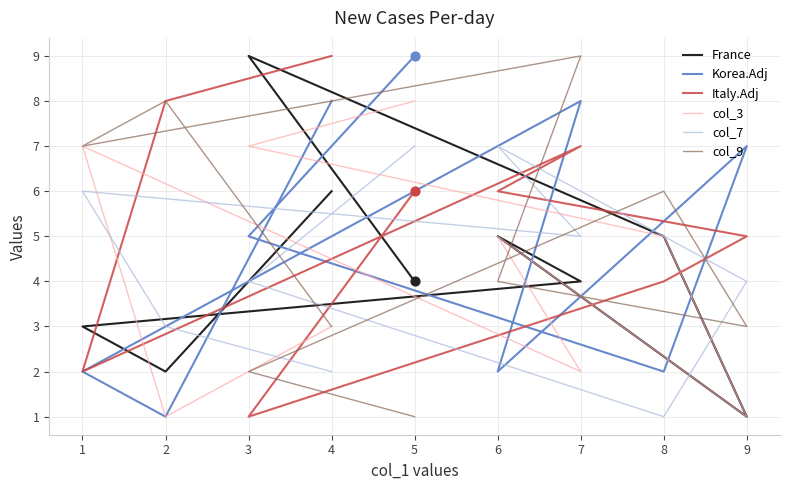

At which category is the sum across all series the highest?

7